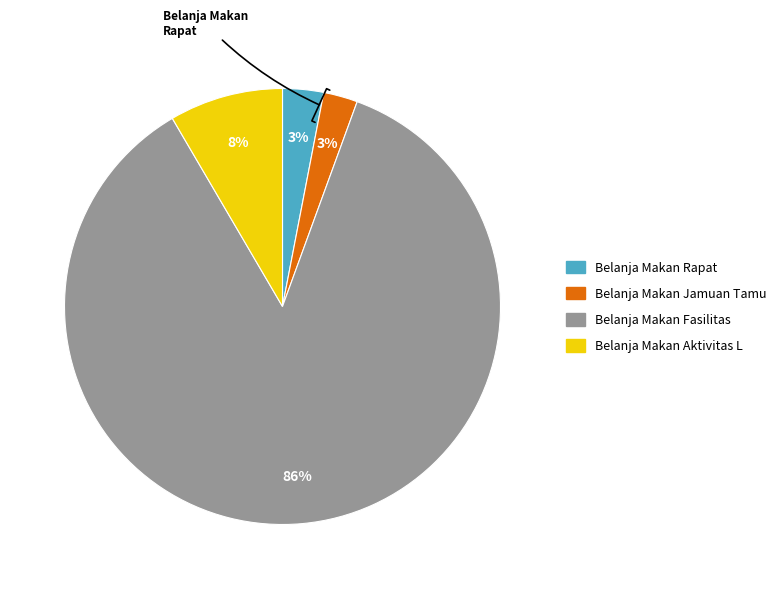

To the nearest percent, what is the average slice percentage?

25%